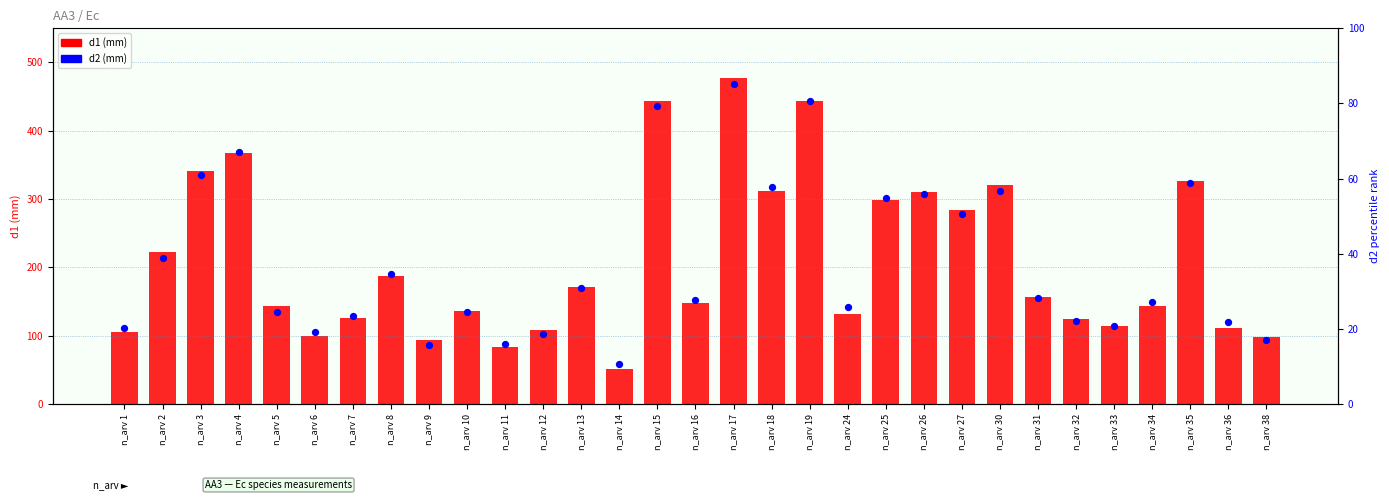

What is the total value across all series at n_arv 34?

294